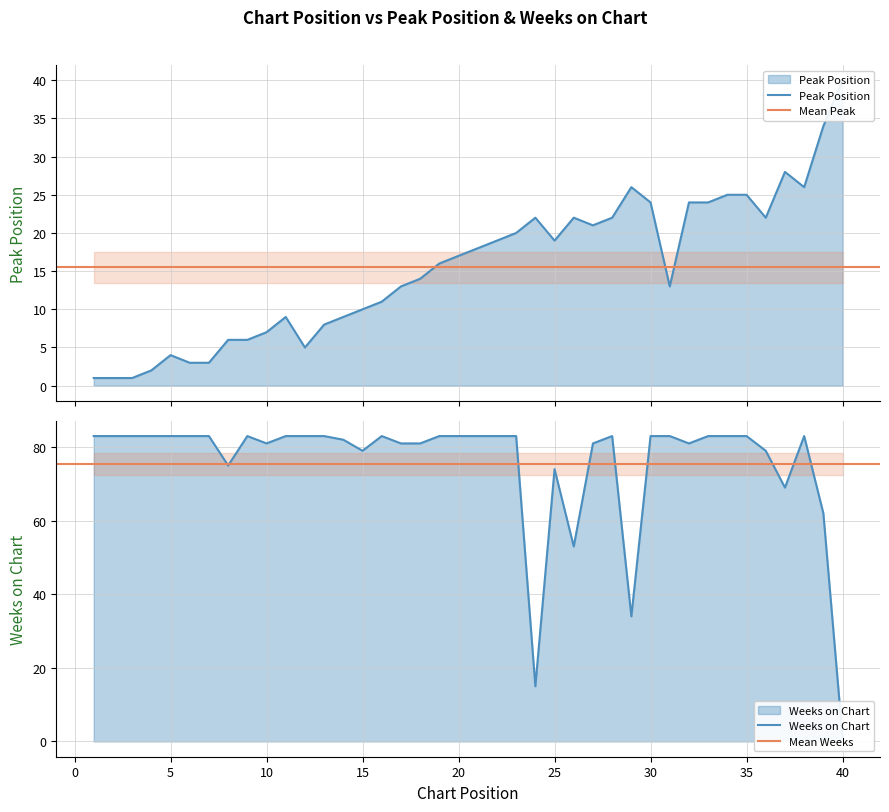

Is it true that Weeks on Chart equals 127 at 34?

False